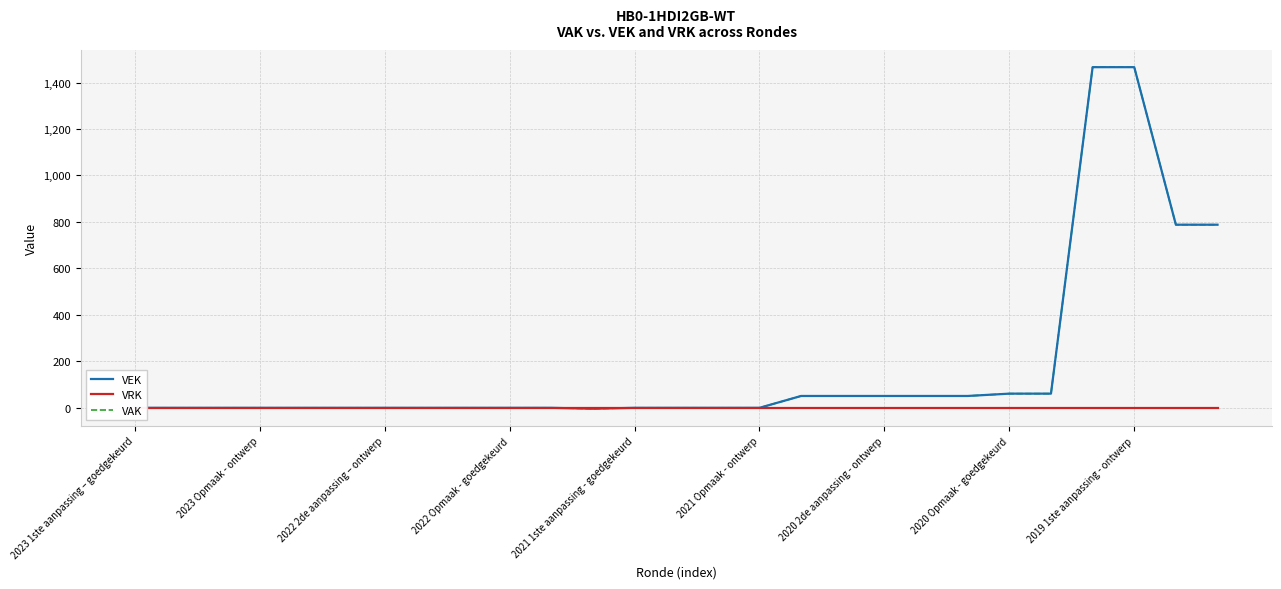

Rank the categories by VRK value from lowest to highest.

2023 1ste aanpassing – goedgekeurd, 2023 Opmaak - ontwerp, 2022 2de aanpassing – ontwerp, 2022 Opmaak - goedgekeurd, 2021 1ste aanpassing - goedgekeurd, 2021 Opmaak - ontwerp, 2020 2de aanpassing - ontwerp, 2020 Opmaak - goedgekeurd, 2019 1ste aanpassing - ontwerp, 9, 10, 11, 12, 13, 14, 15, 16, 17, 18, 19, 20, 21, 22, 23, 24, 25, 26